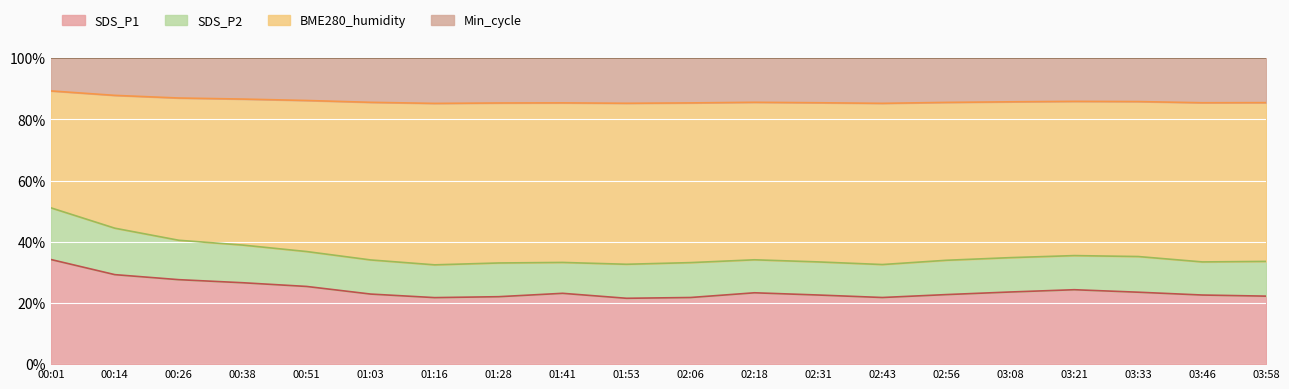

What is the greatest value displayed?

89.3